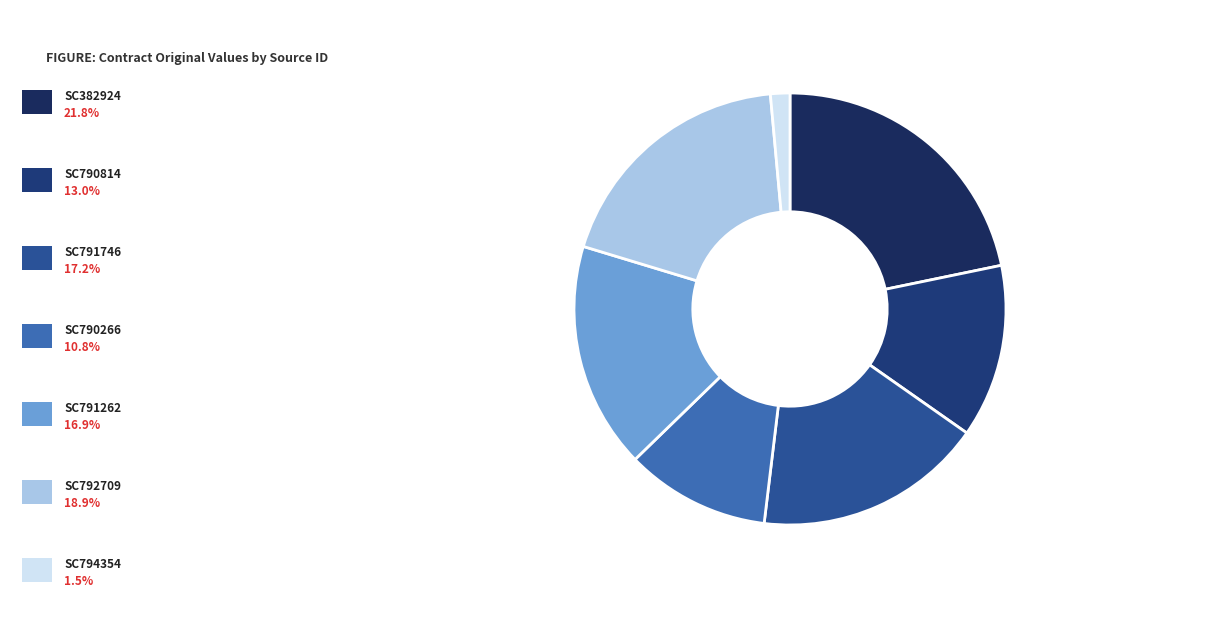

To the nearest percent, what is the difference between the largest and smallest slice percentages?

20%